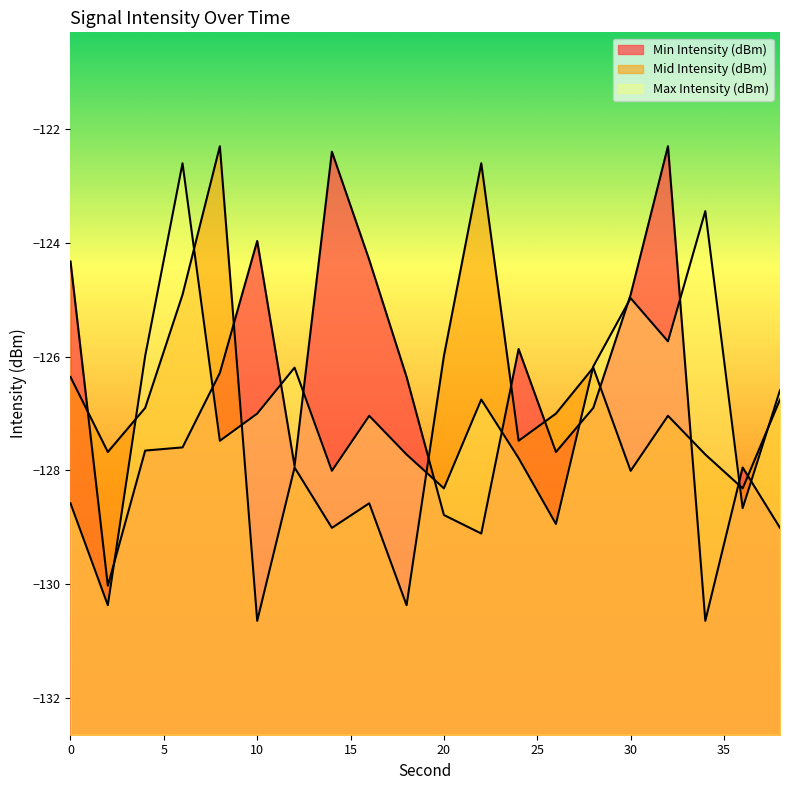

List the labels in order of Max Intensity (dBm) value, largest first.

6, 34, 30, 32, 4, 28, 12, 38, 22, 10, 16, 8, 18, 24, 14, 20, 0, 36, 26, 2